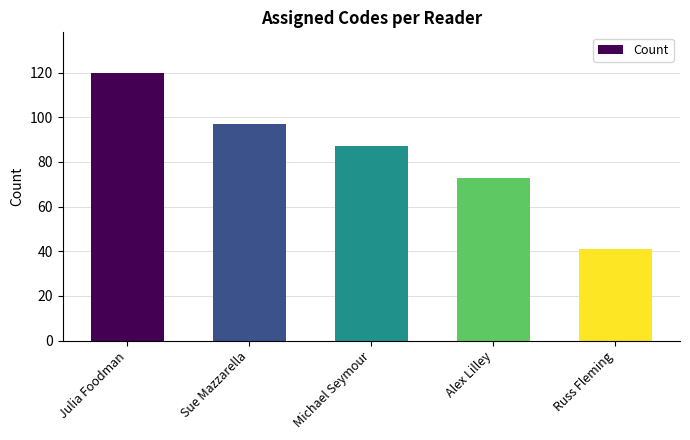

What is the sum of all values?

418